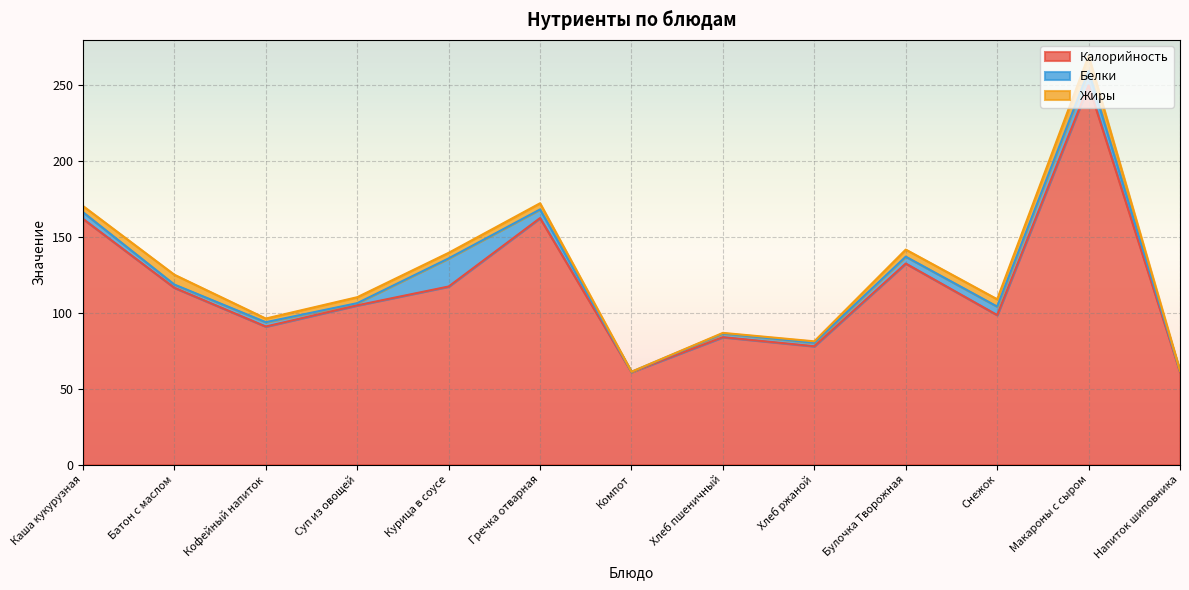

After their last crossing, which series has the higher values: Белки or Жиры?

Белки